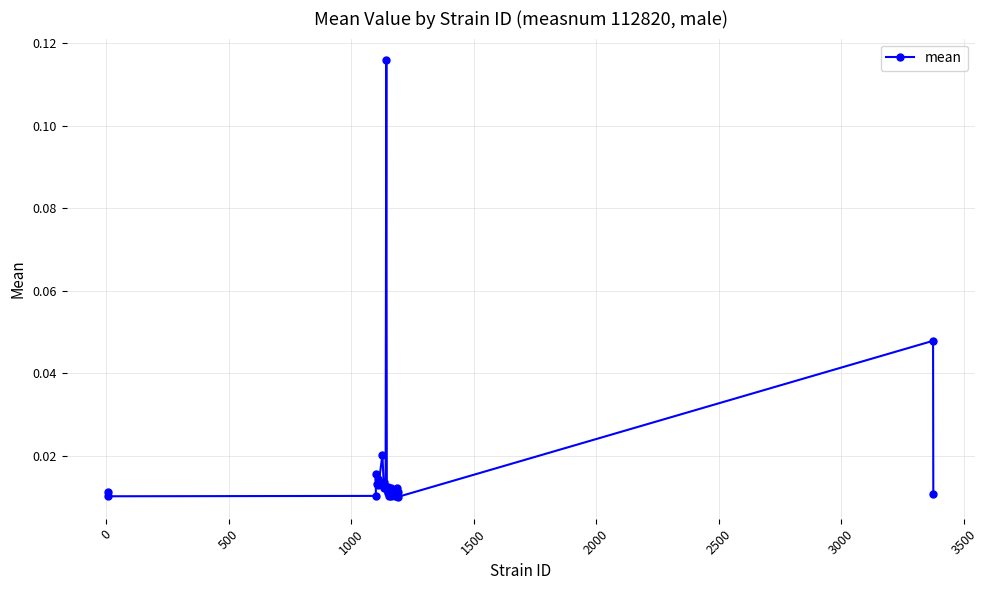

Does the chart have visible grid lines?

Yes